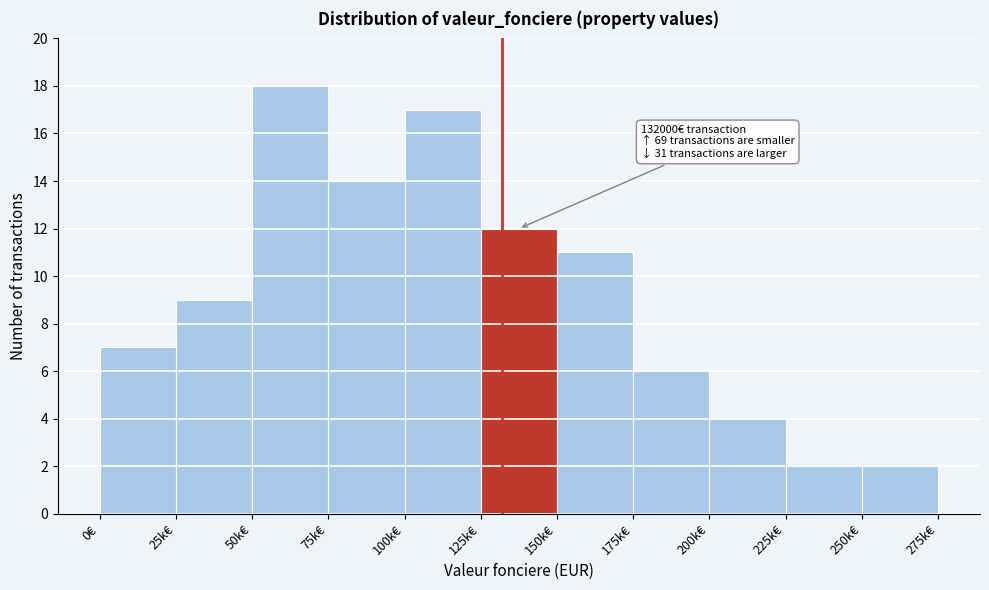

Reading left to right, what are all the values shown in this chart?

7	9	18	14	17	12	11	6	4	2	2